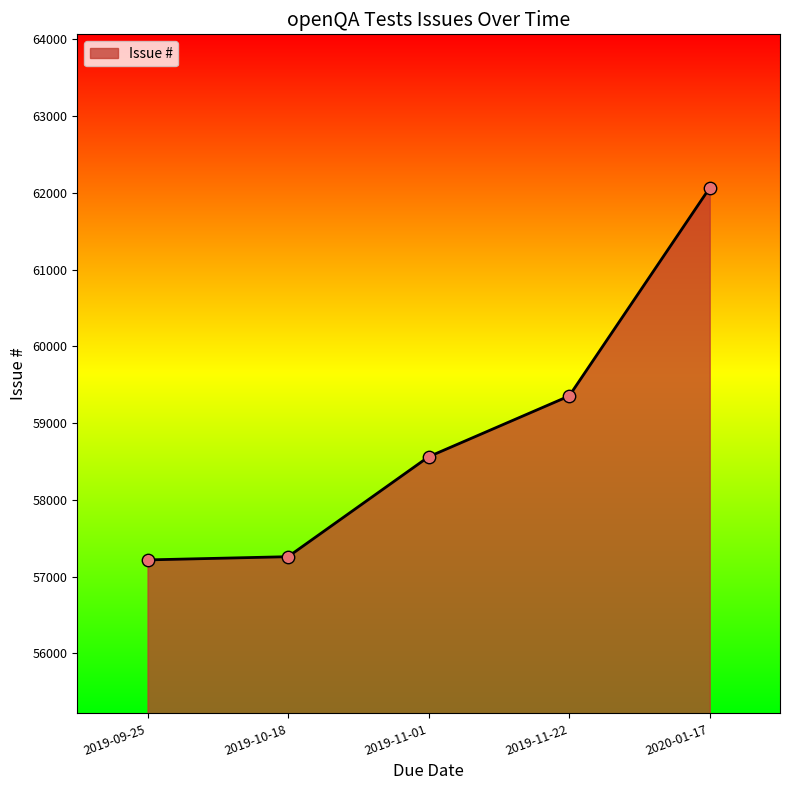

Approximately how many times larger is the value at 2019-09-25 compared to 2020-01-17?

0.9